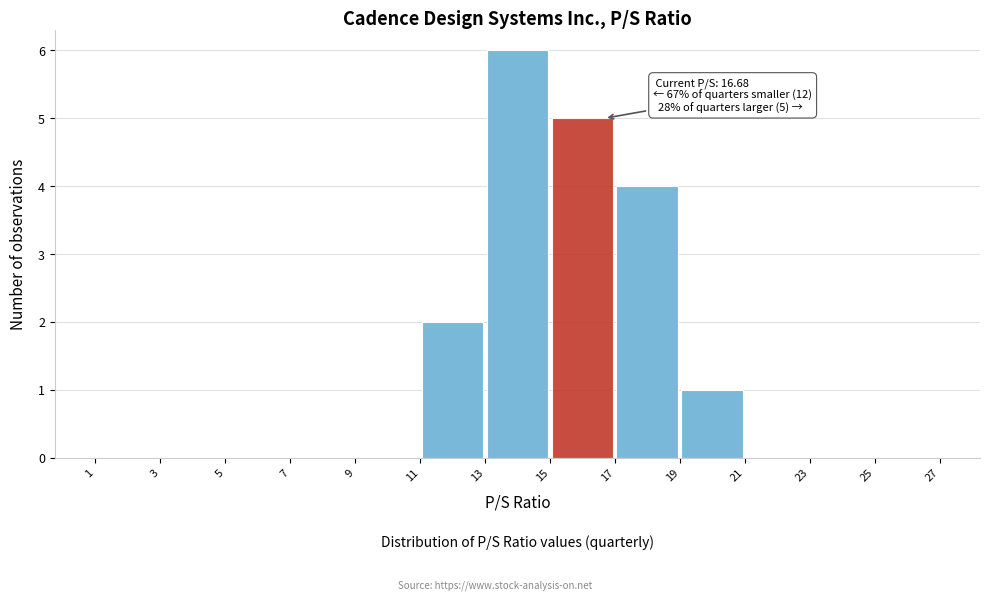

Over which range of the x-axis is the bar tallest?

13 to 15